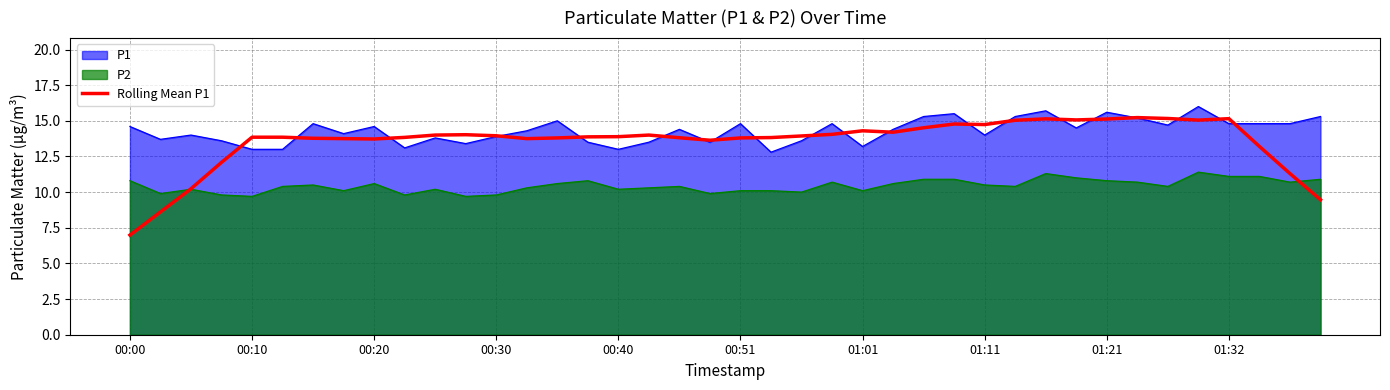

Rank the series at 00:51 from highest to lowest value.

P1, Rolling Mean P1, P2